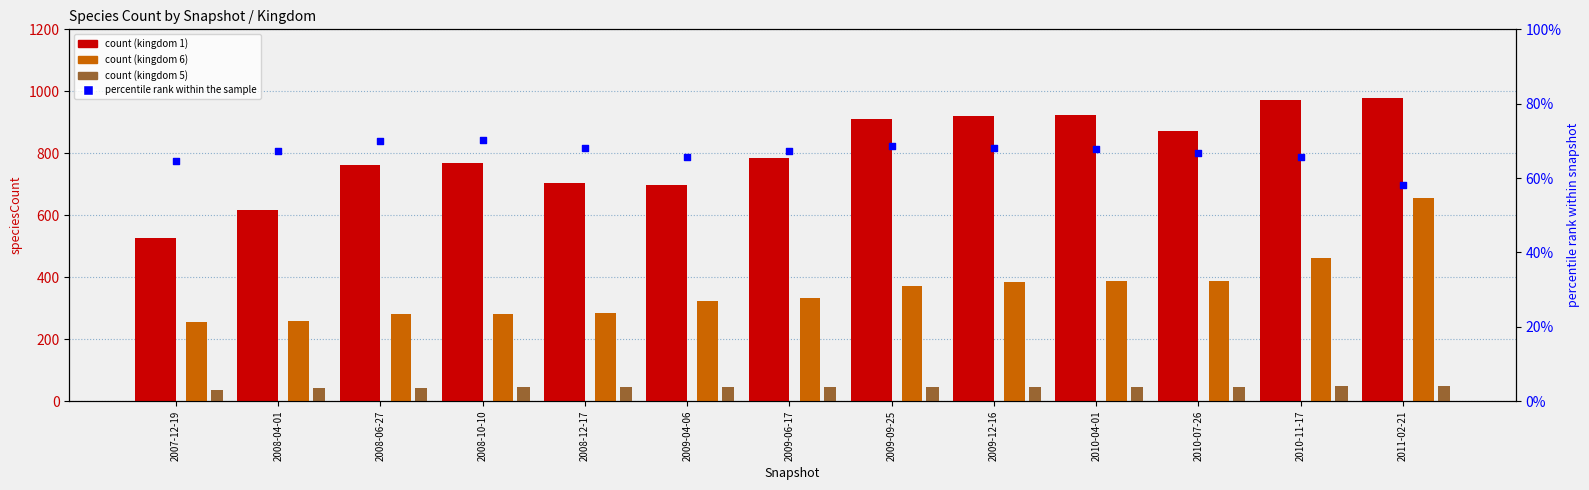

Which series reaches the minimum Y coordinate?

count (kingdom 5)